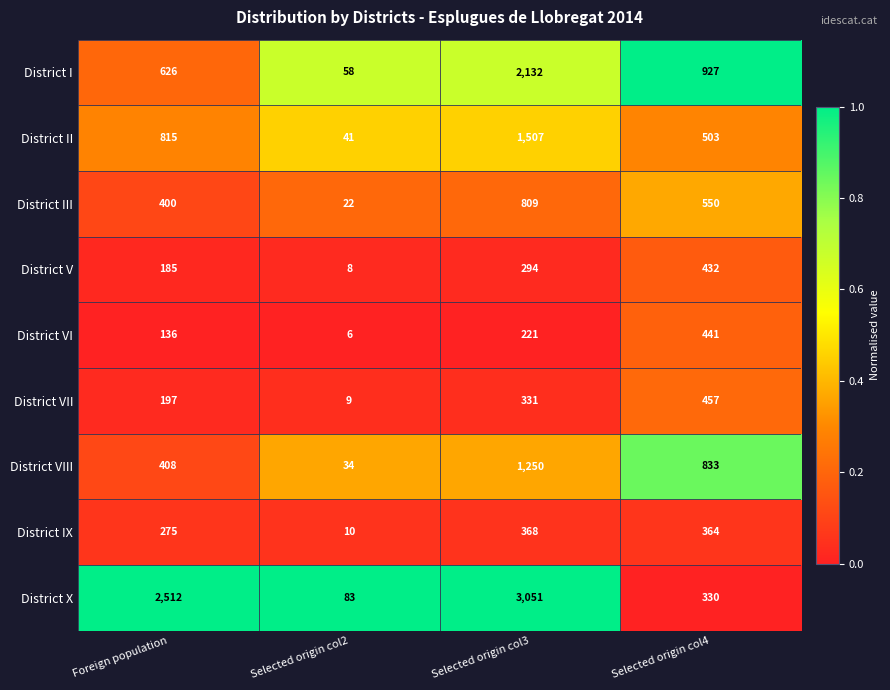

Is it true that District I equals 22 at Selected origin col2?

False